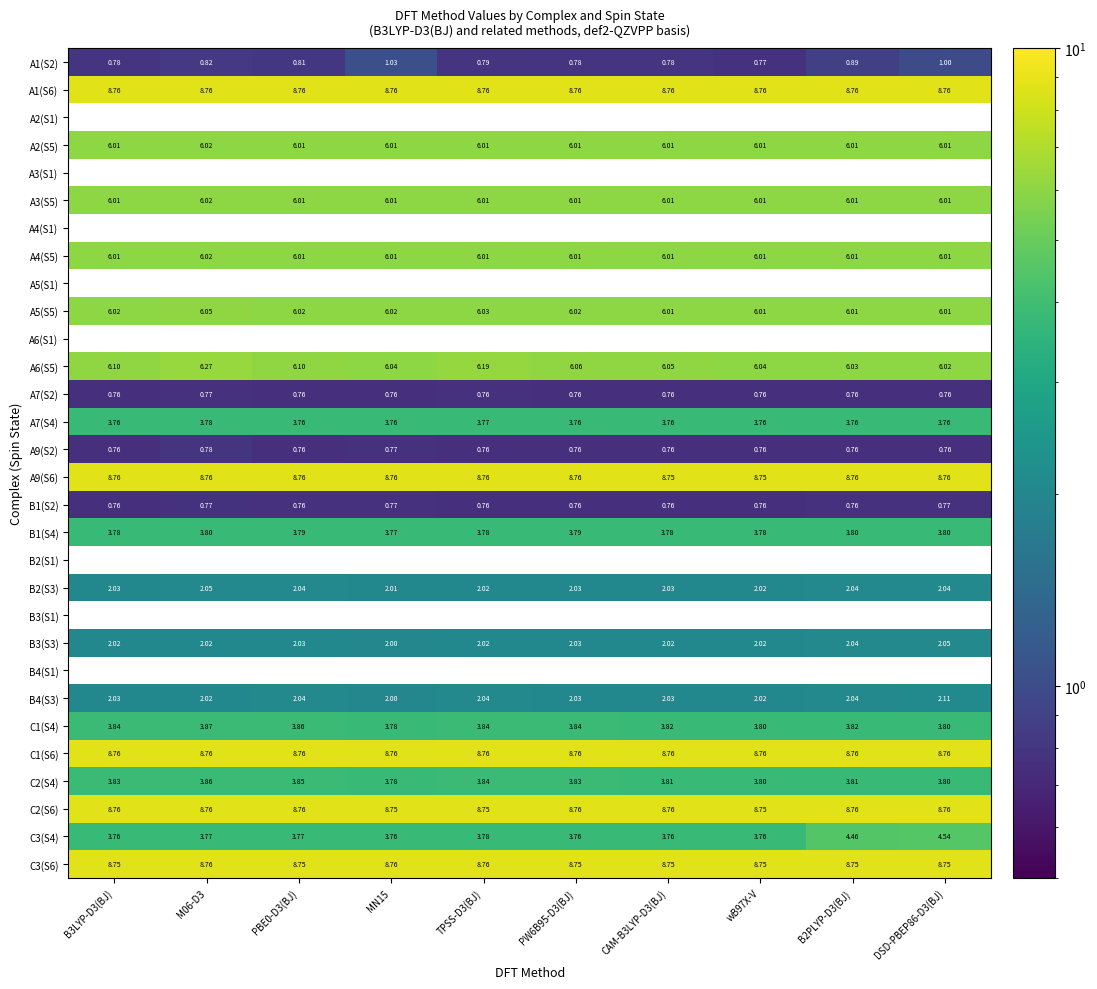

How many A5(S5) values are between 6 and 7?

10